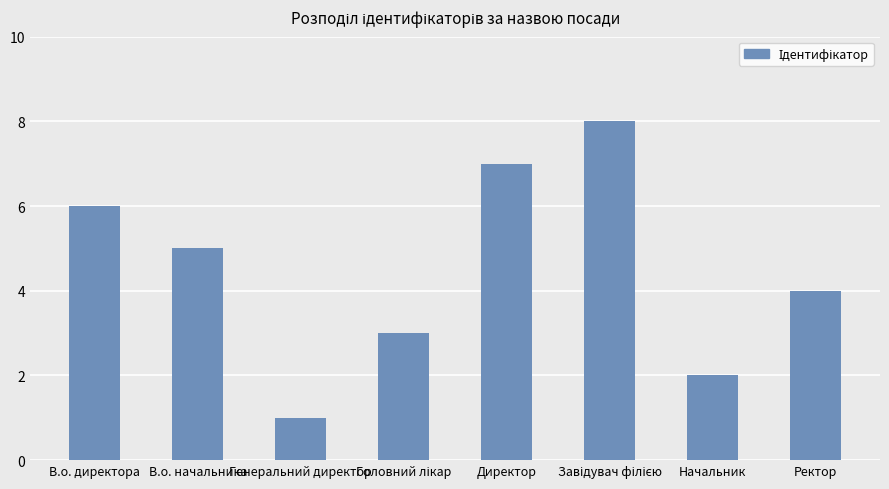

The value at В.о. начальника is 5. True or false?

True